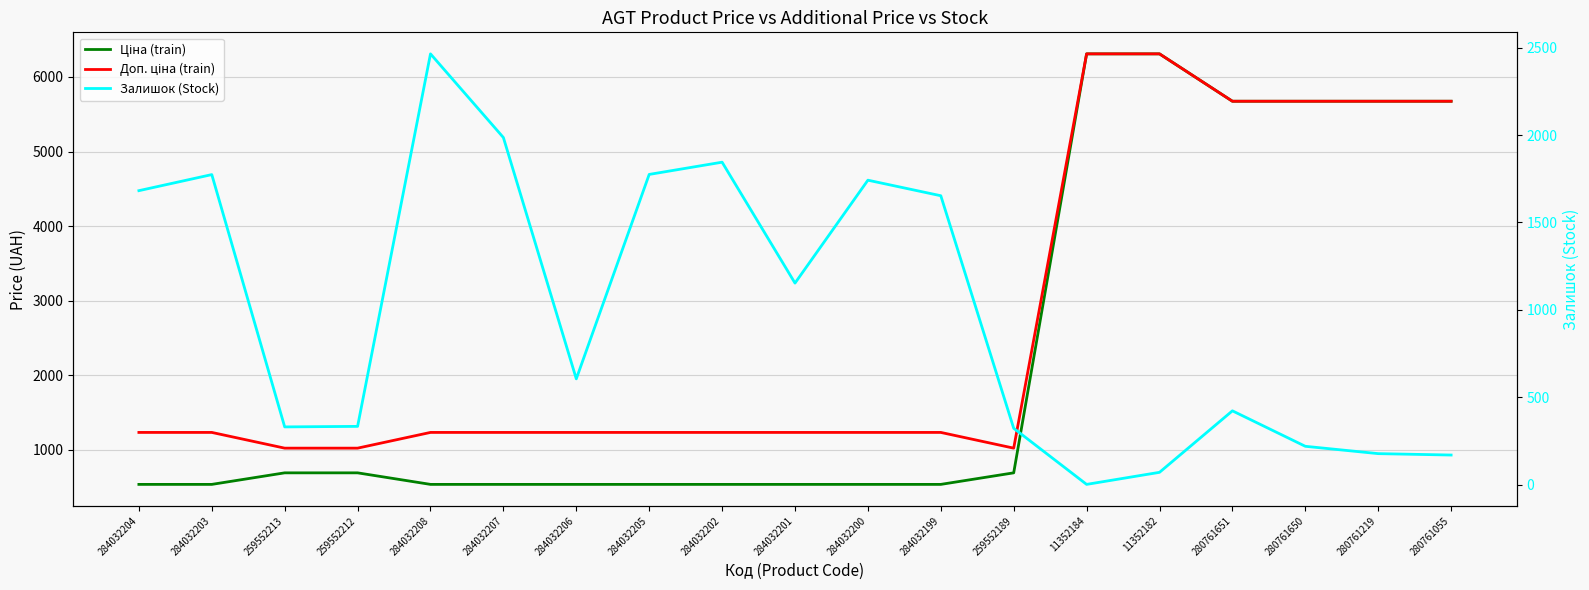

At which category is the sum across all series the highest?

11352182